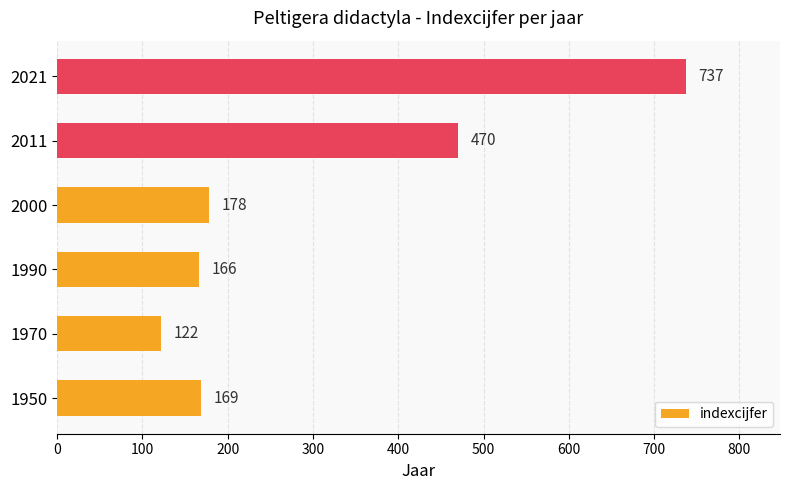

List the labels in order of value, smallest first.

1970, 1990, 1950, 2000, 2011, 2021